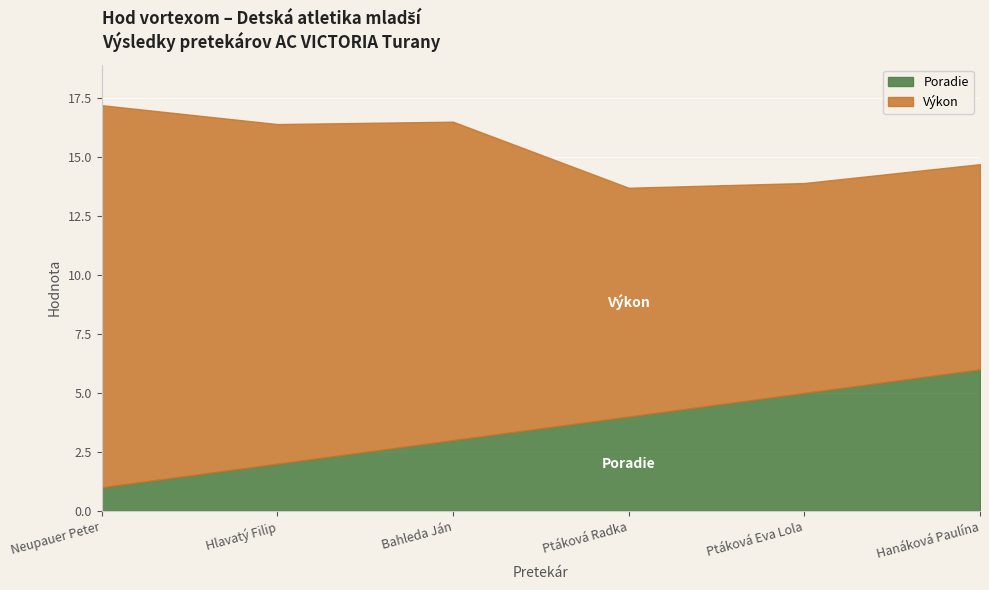

What is the difference between the Výkon values at Ptáková Eva Lola and Hanáková Paulína?

0.2